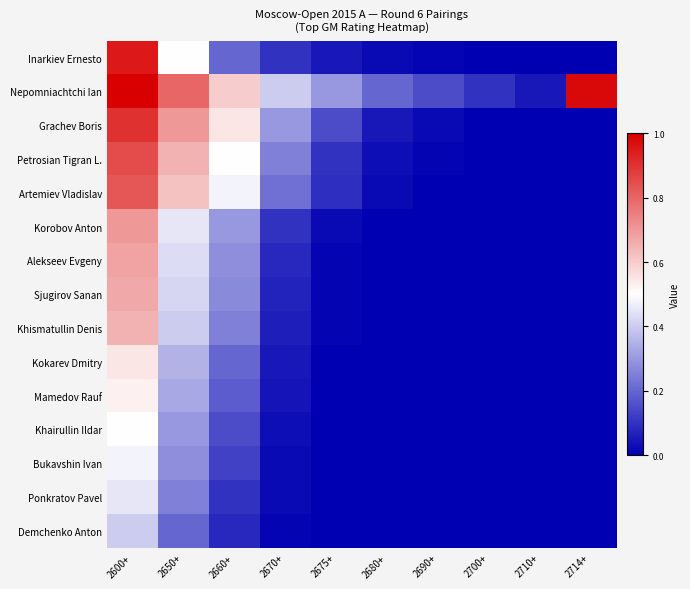

Which series has the largest total across all categories?

Nepomniachtchi Ian